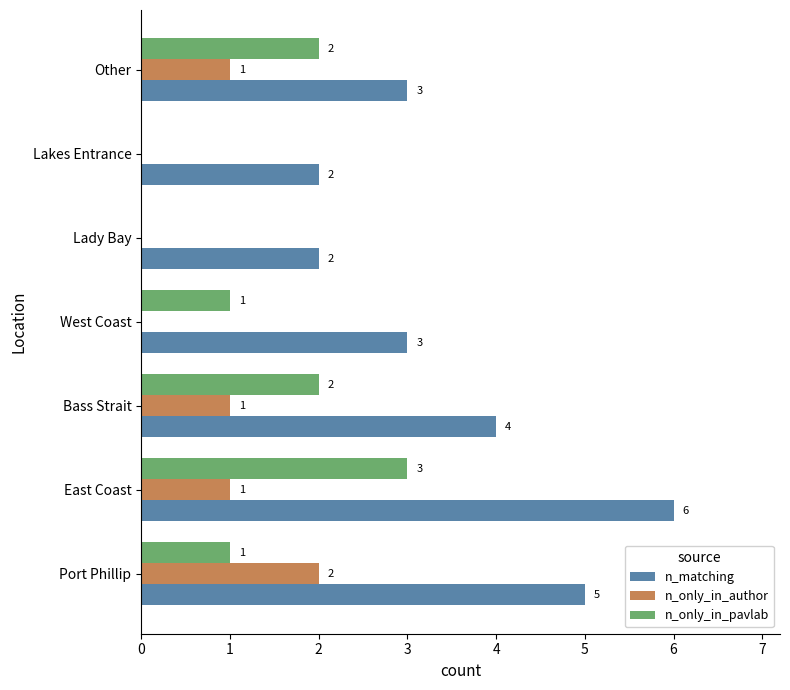

How many positive values does the n_only_in_pavlab series have?

5